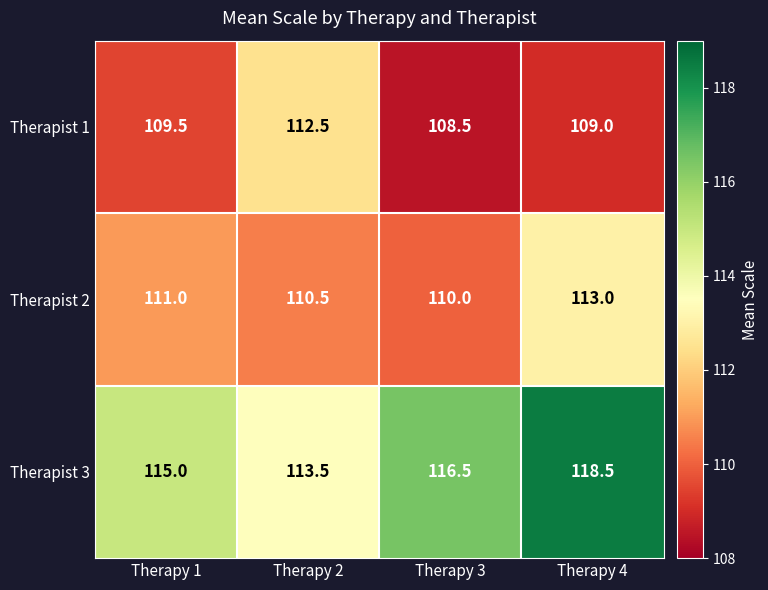

Where does the Therapist 1 series first go above 109?

Therapy 1